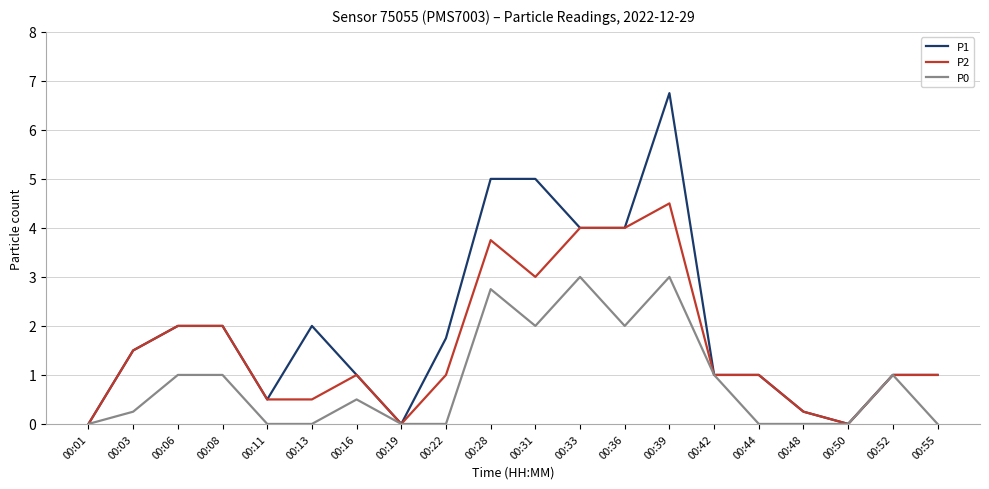

Which category has the highest value across all series?

00:39